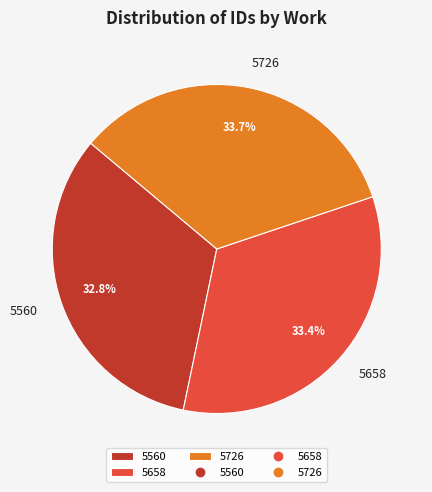

Is 5560 the majority of the pie?

No